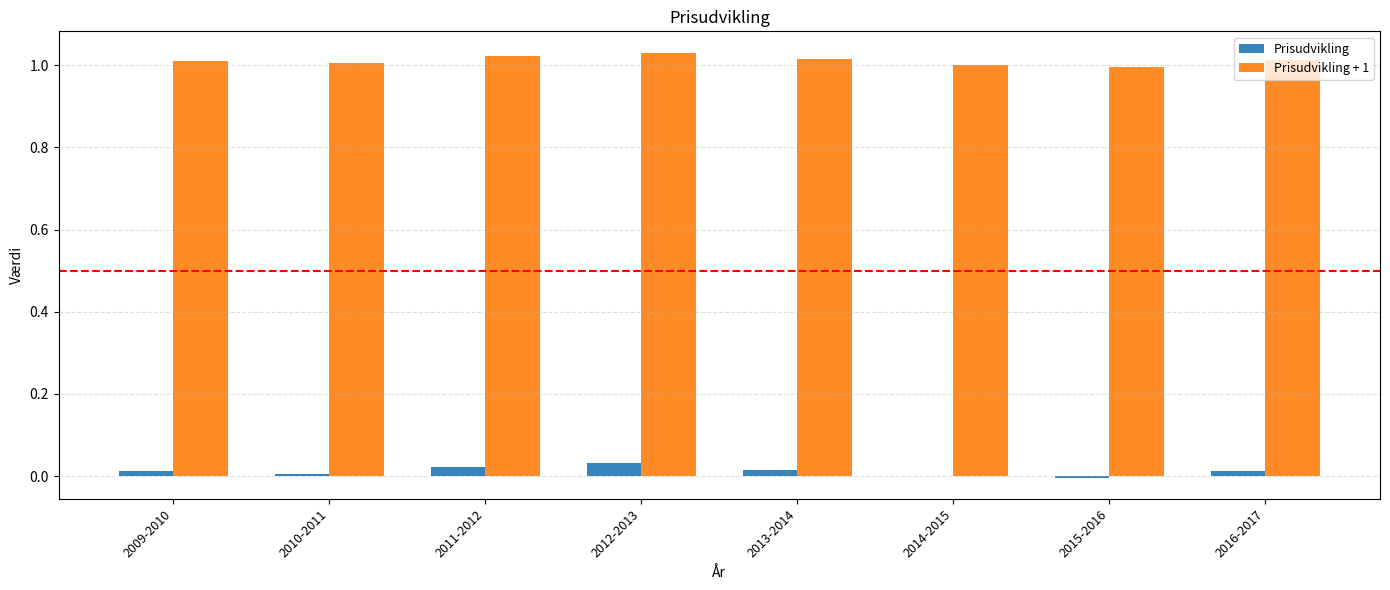

True or false: Prisudvikling + 1 has a value of 1.0 at 2011-2012.

True